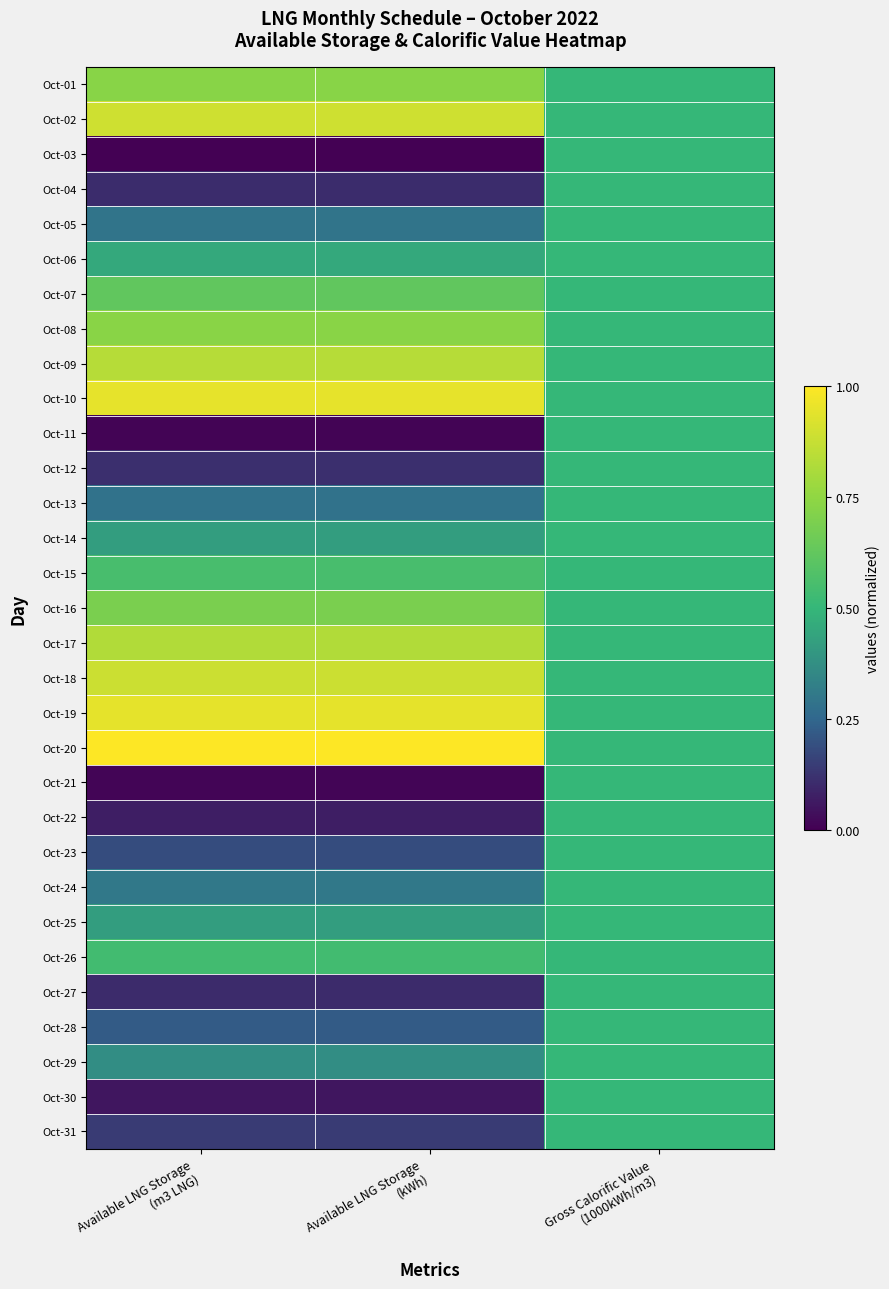

Which series has the largest total across all categories?

Oct-20